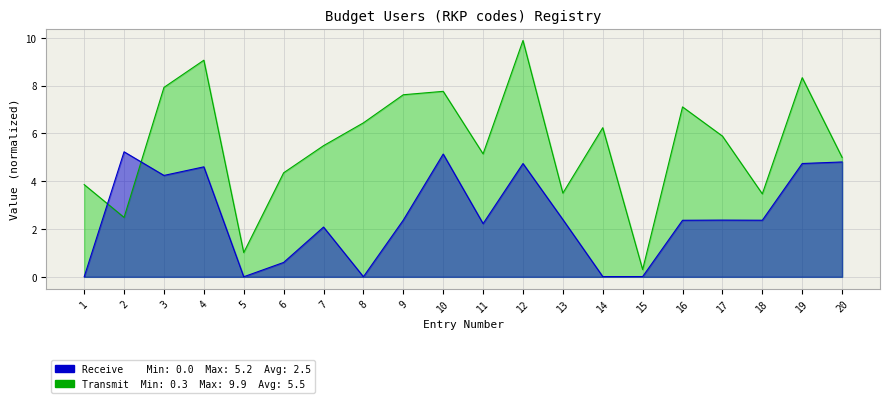

Which label corresponds to the largest value in the chart?

12